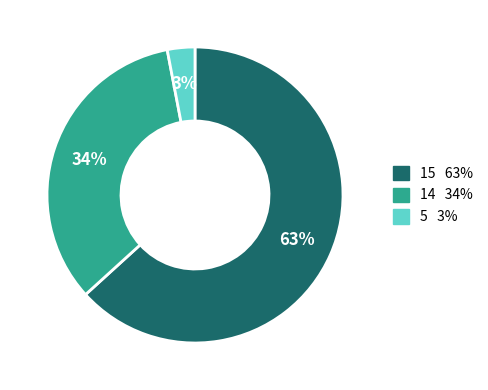

Is there any slice that represents more than half of the pie?

Yes